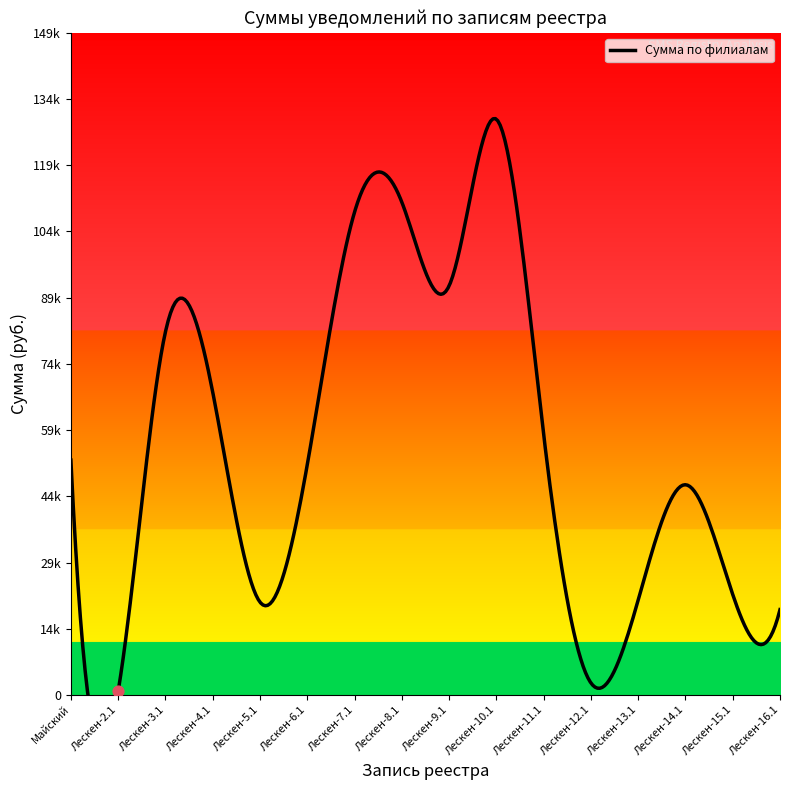

What is the change in value from Лескен-4.1 to Лескен-10.1?

+61627.5